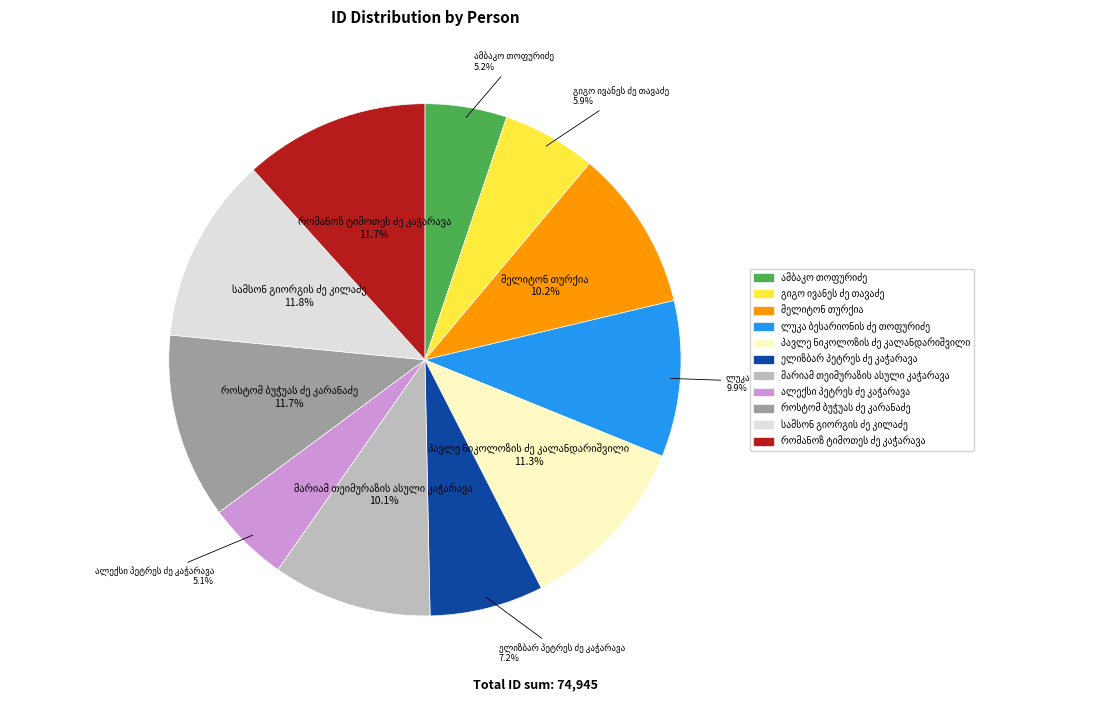

Is there any slice that represents more than half of the pie?

No